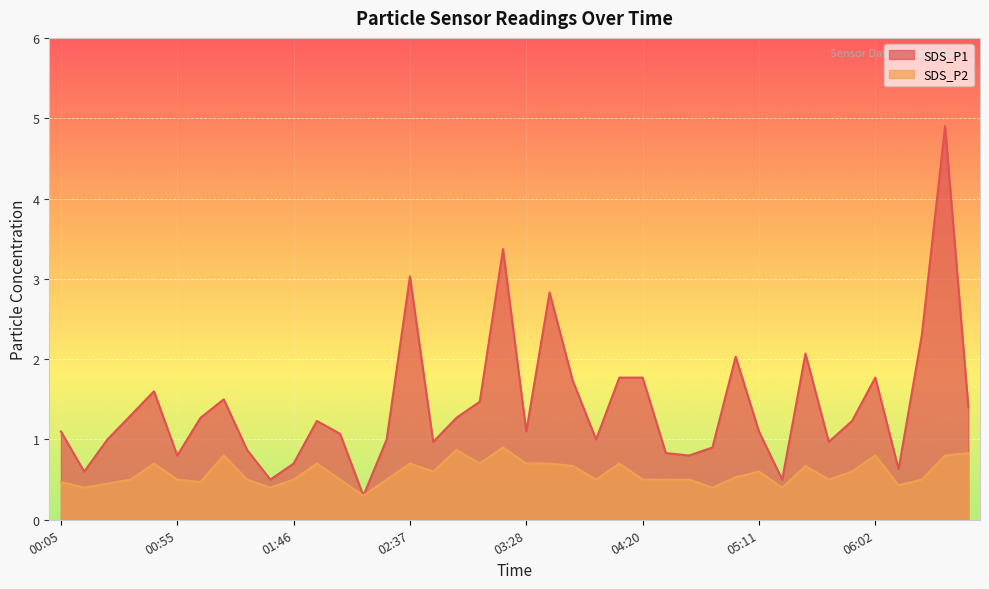

How many lines are shown in the chart?

2